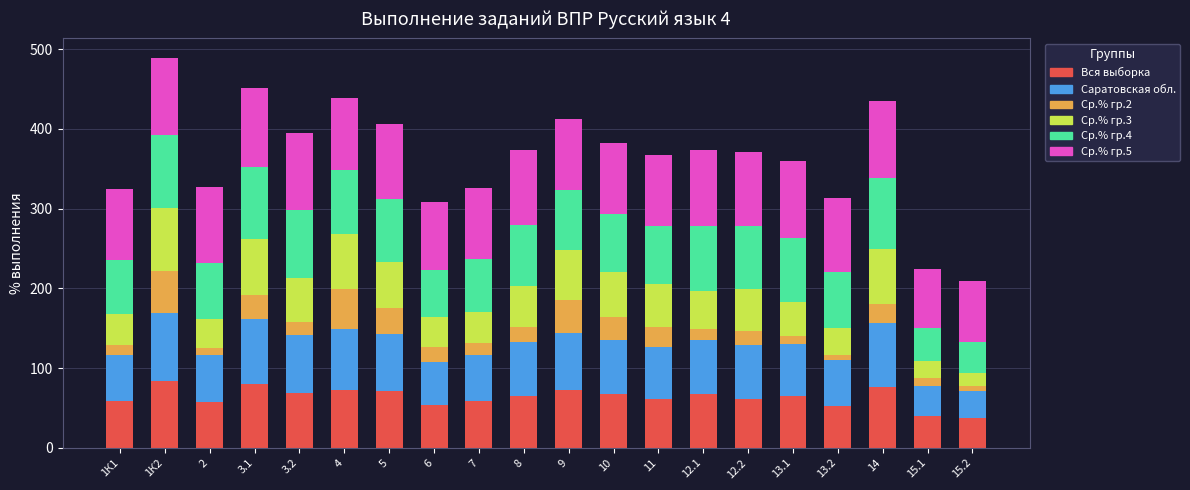

The value of Вся выборка at 12.1 is 40.7. True or false?

False